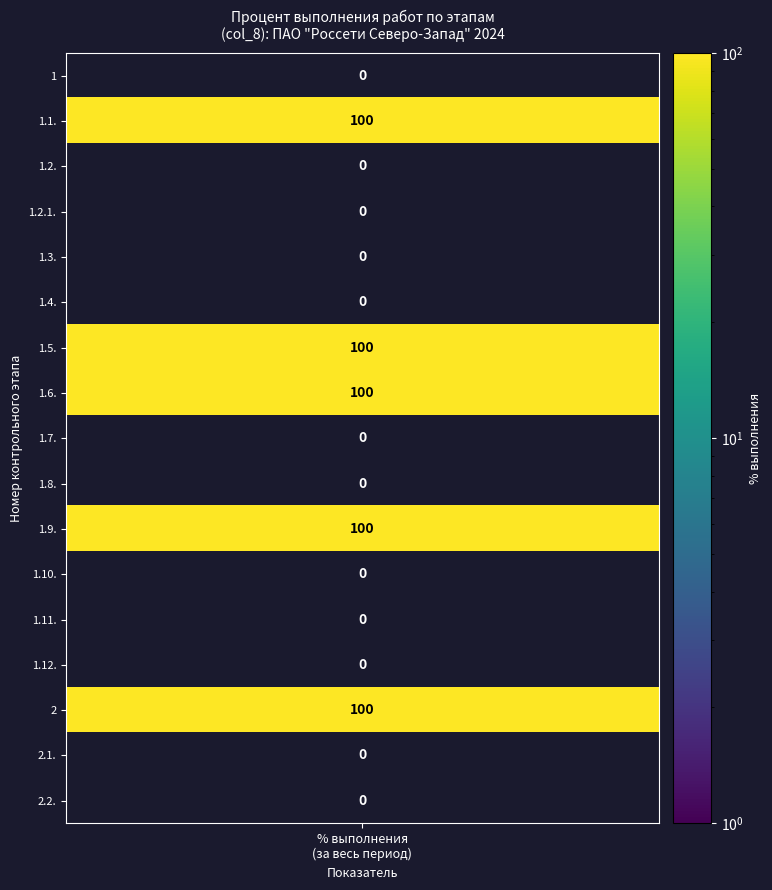

The value of 1 at 1.11. is 0. True or false?

True